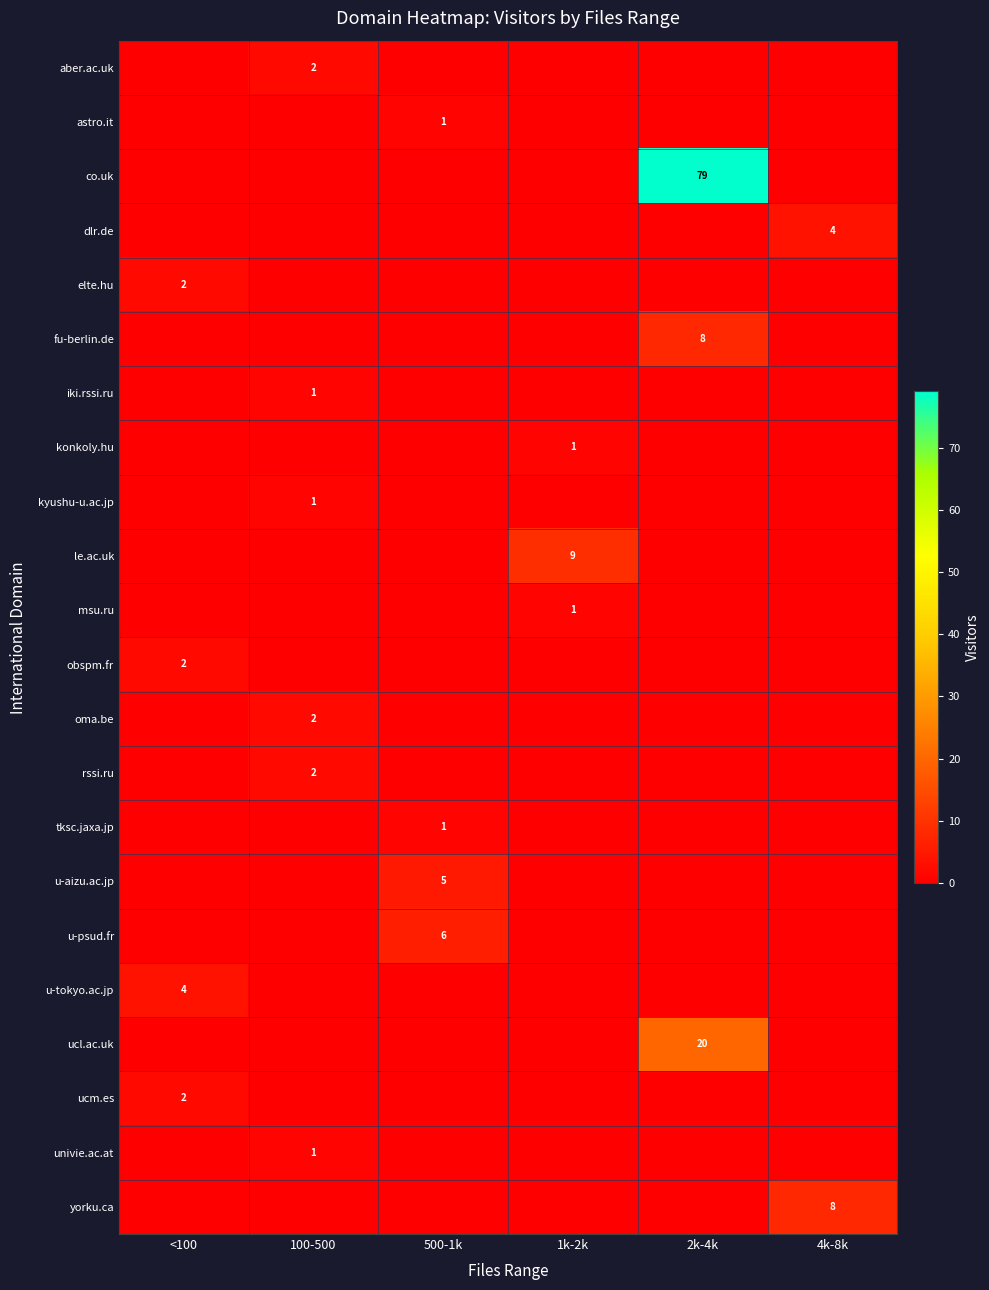

True or false: konkoly.hu has a value of 1 at 1k-2k.

True